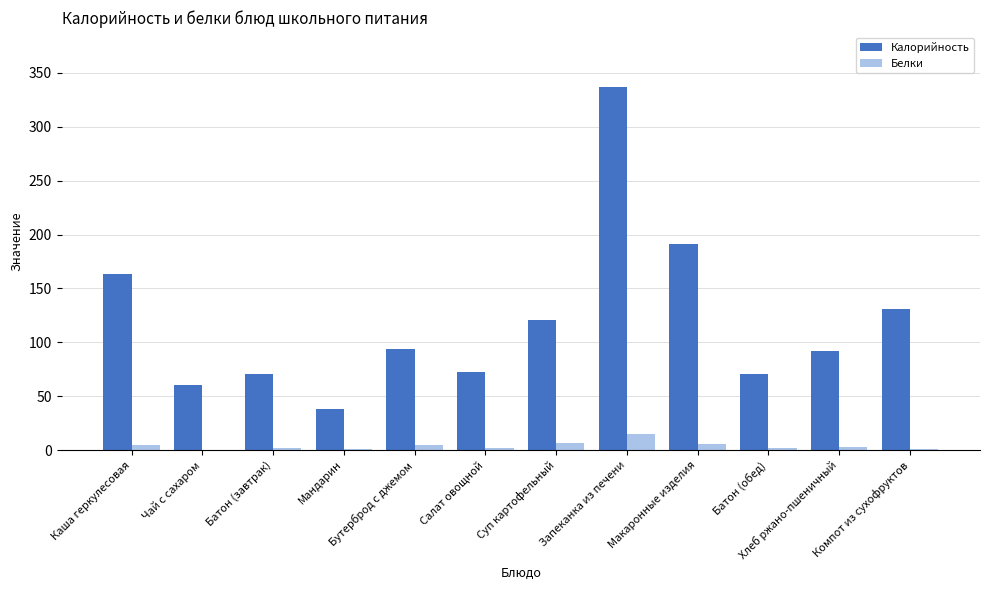

What is the maximum value shown in the chart?

337.3